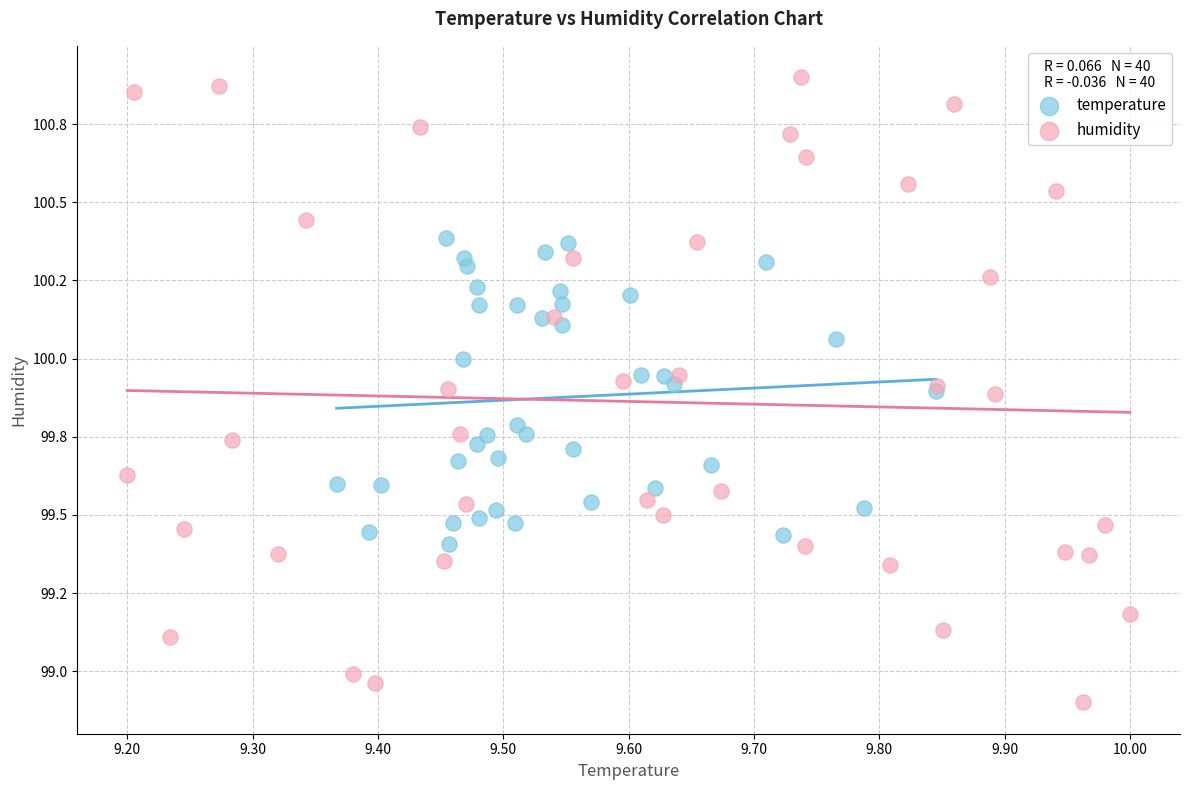

Which series contains the highest Y value?

humidity